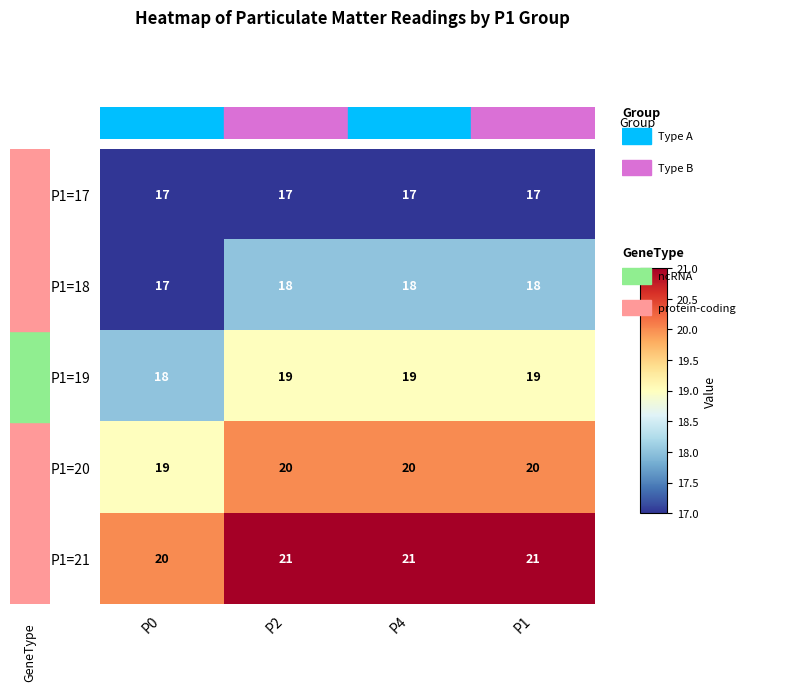

What is the spread (max minus min) of values at P0?

3